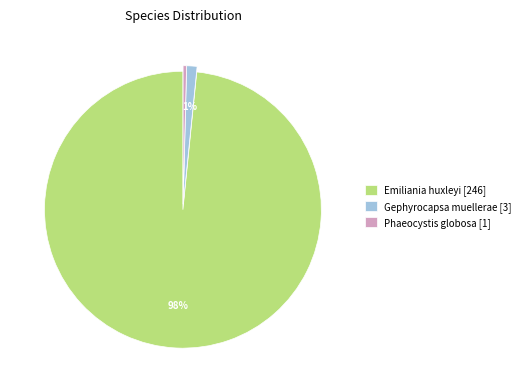

Does any single category account for the majority?

Yes